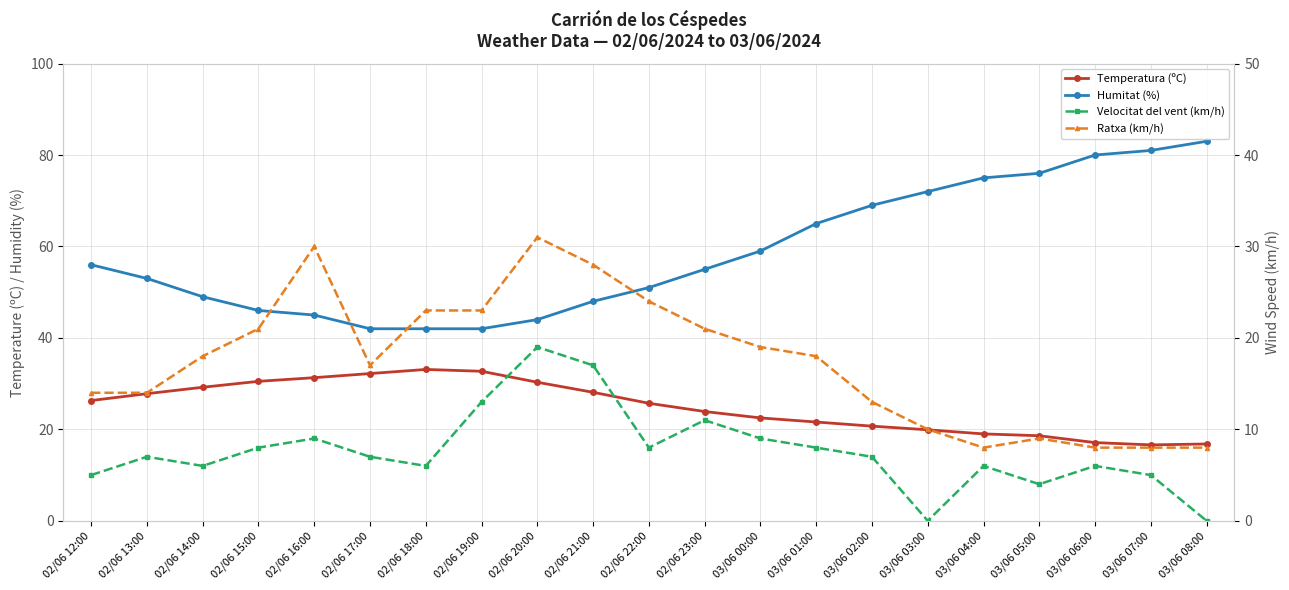

List the series in order of their peak value, lowest first.

Velocitat del vent (km/h), Ratxa (km/h), Temperatura (ºC), Humitat (%)